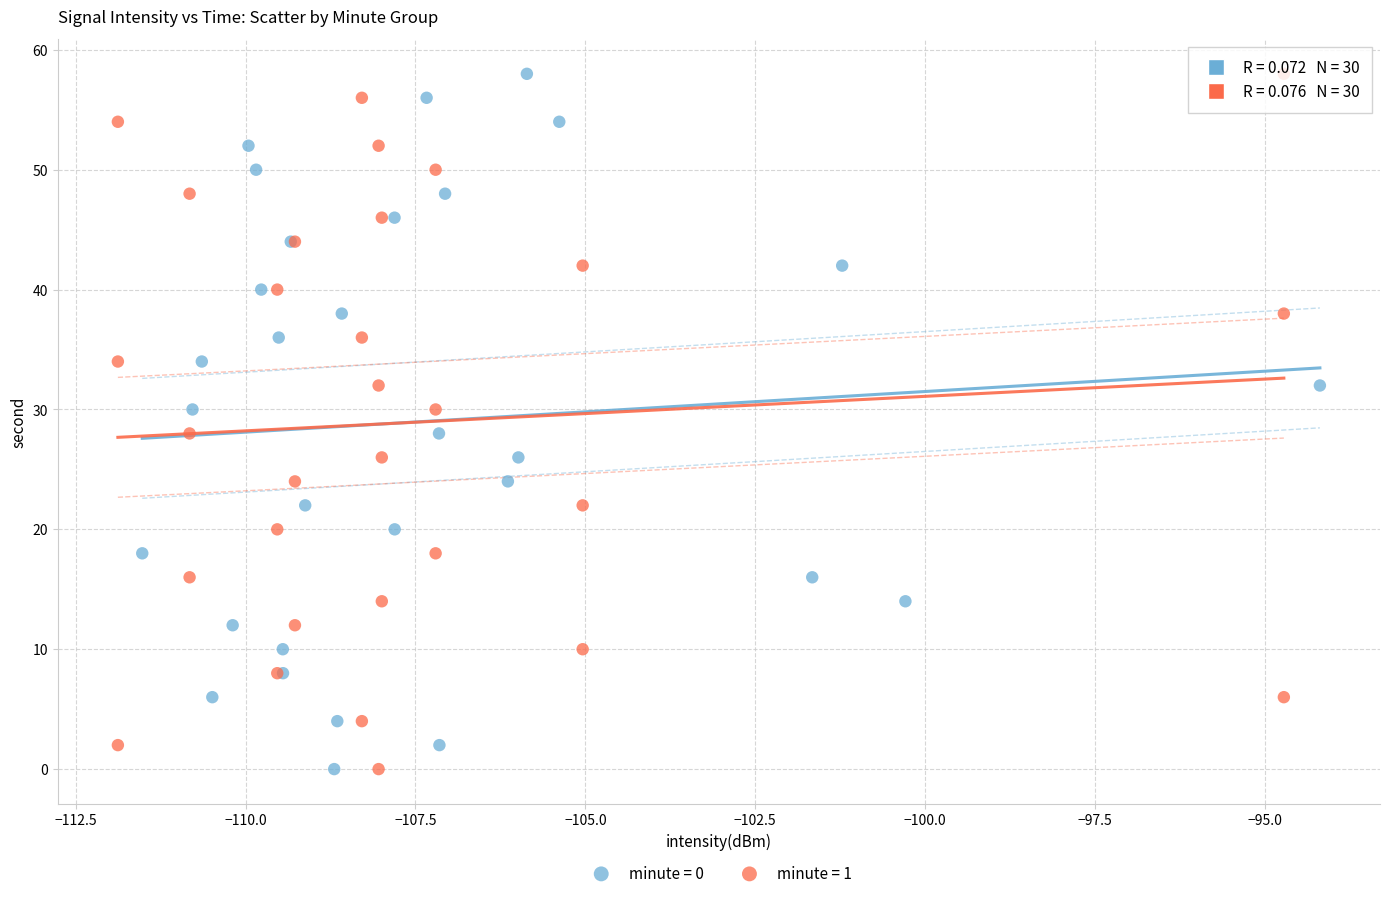

What are all the series names shown in the legend?

minute = 0, minute = 1